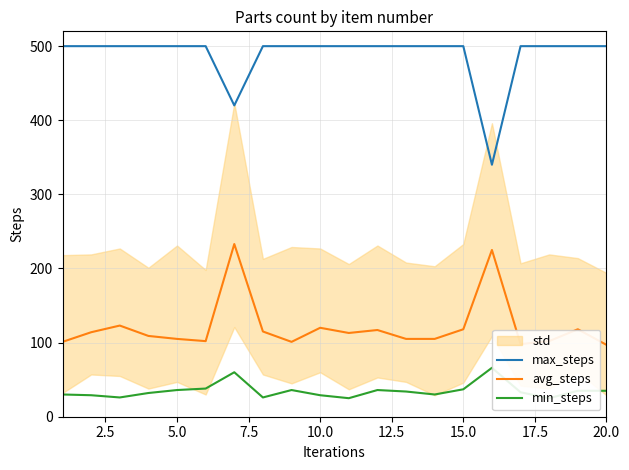

True or false: avg_steps and max_steps cross at least once.

False